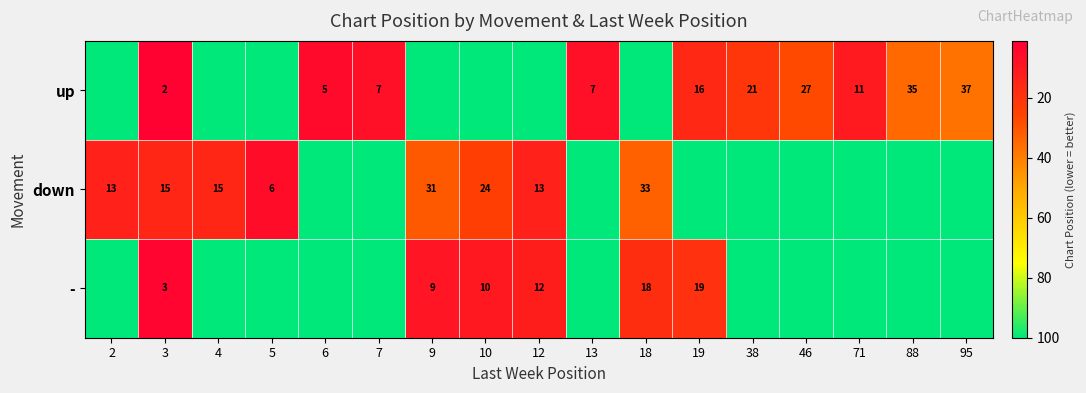

Is it true that up equals 5 at 6?

True